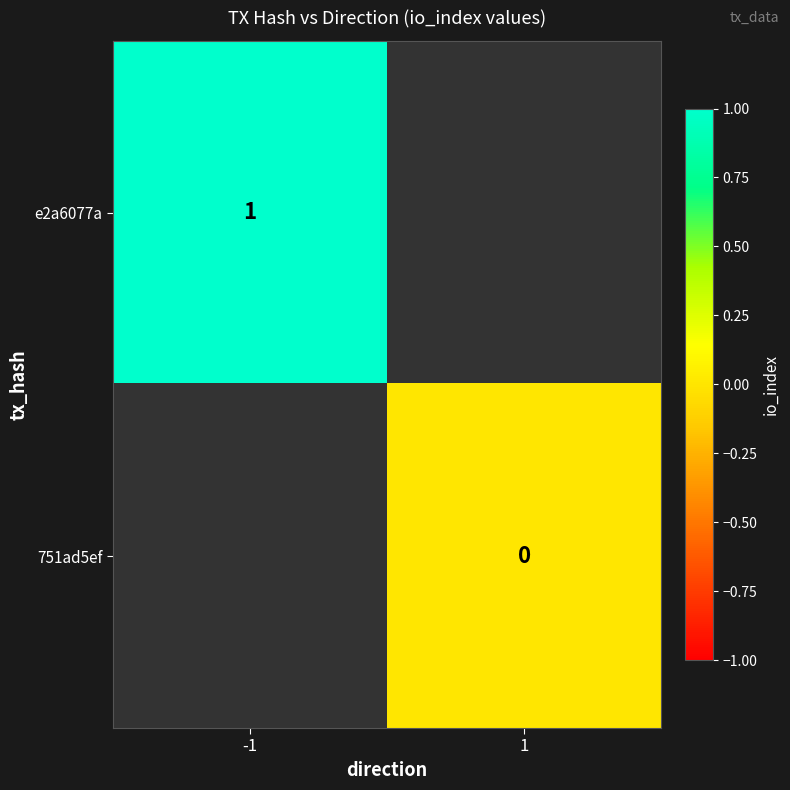

The value of e2a6077a at -1 is 1. True or false?

True